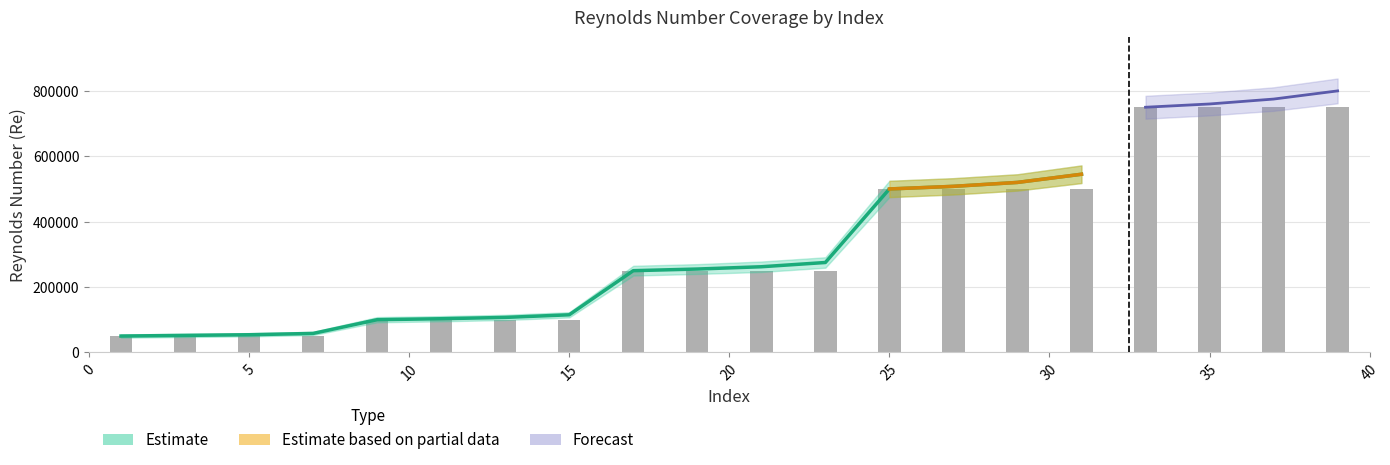

The value of JavaFoil at 15 is 170359.6. True or false?

False